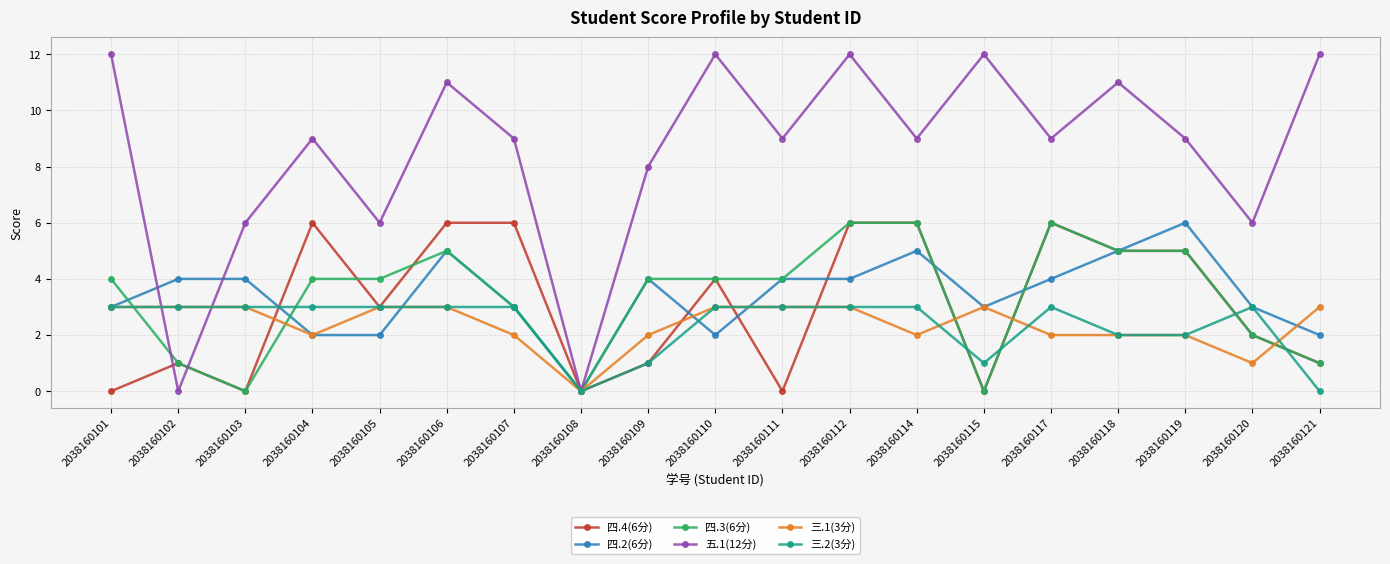

Is it true that 四.3(6分) equals 0 at 2038160108?

True